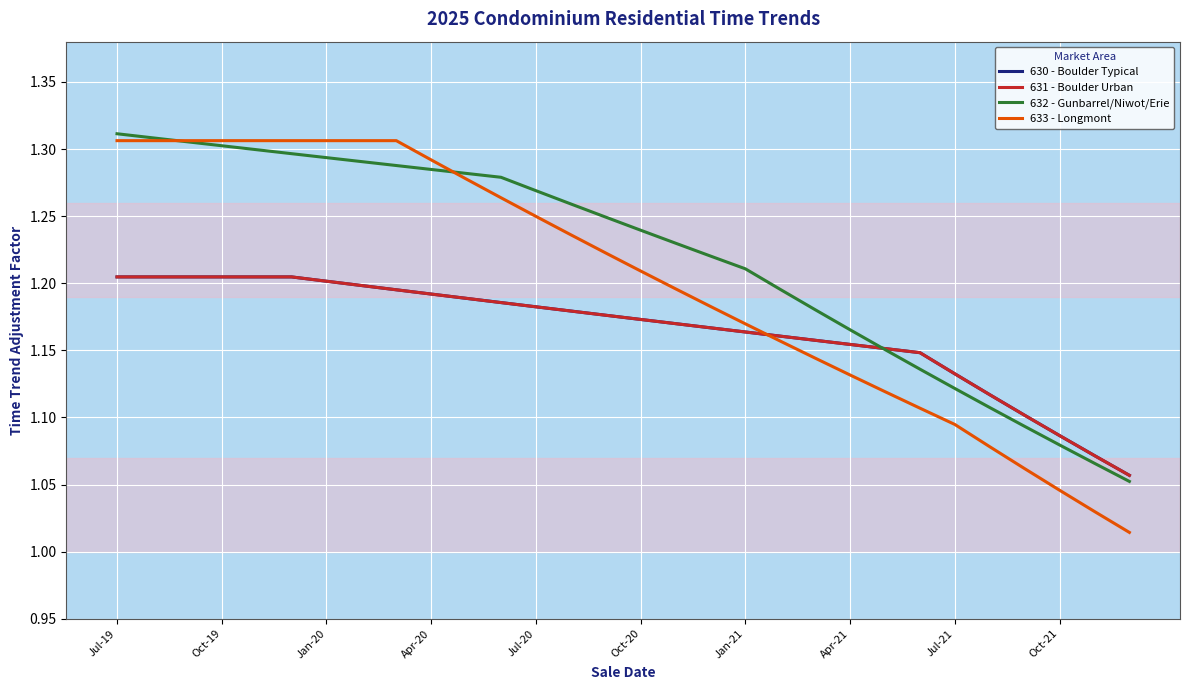

Is this an area chart (filled region under the line)?

No